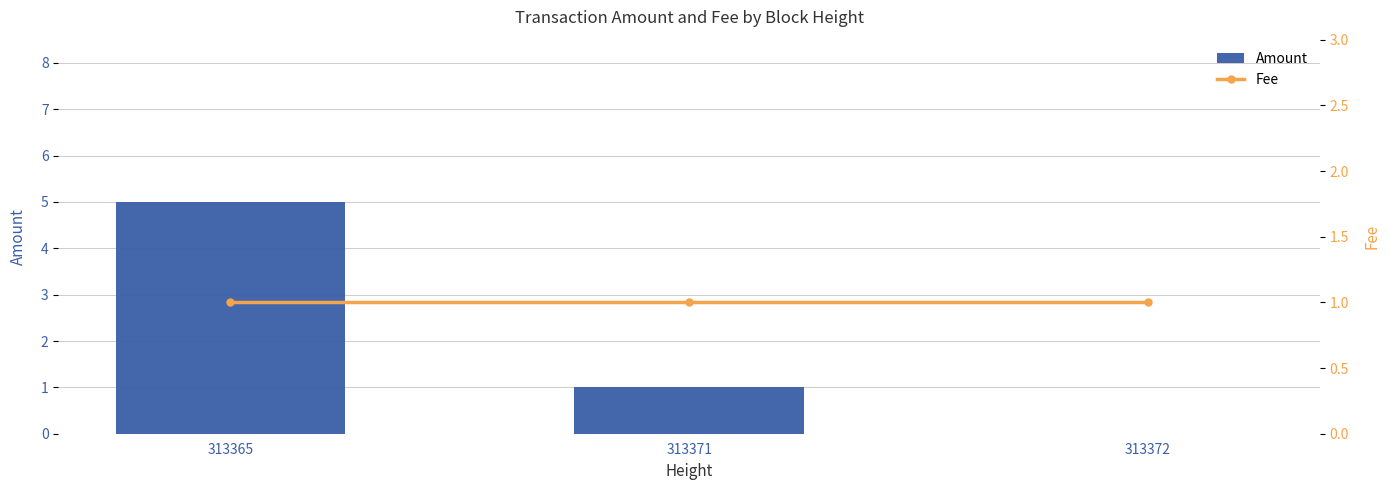

What value does the Amount series have at 313371?

1